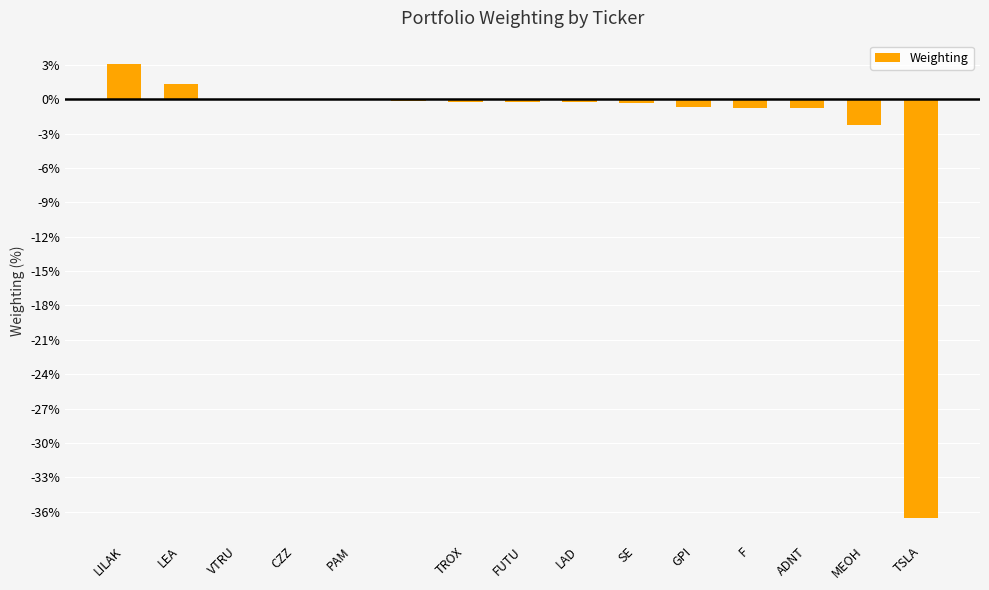

What is the greatest value displayed?

3.1